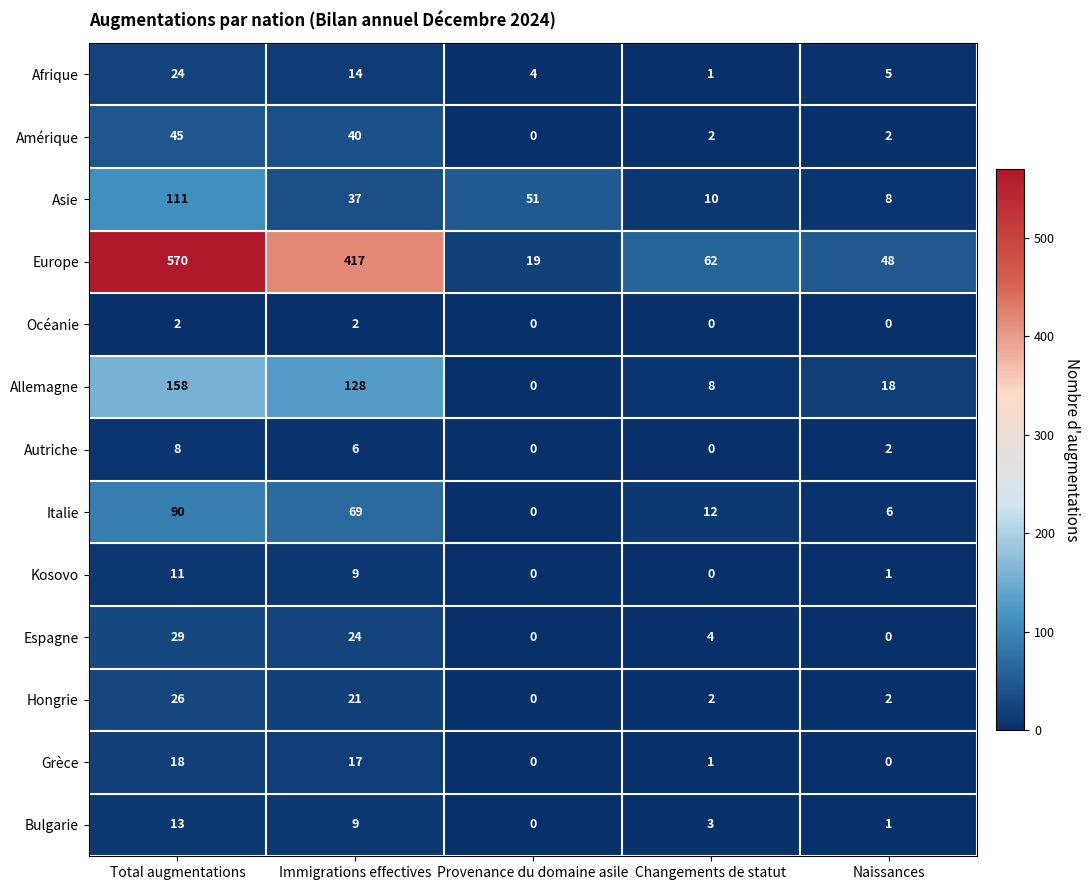

Which series has the widest spread of values?

Europe